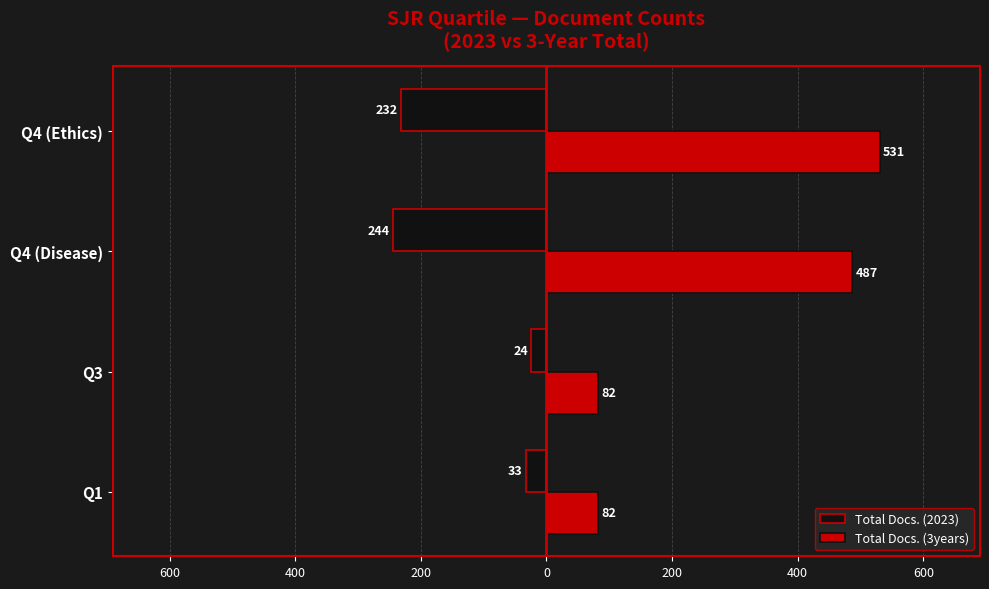

What are all the series names shown in the legend?

Total Docs. (2023), Total Docs. (3years)